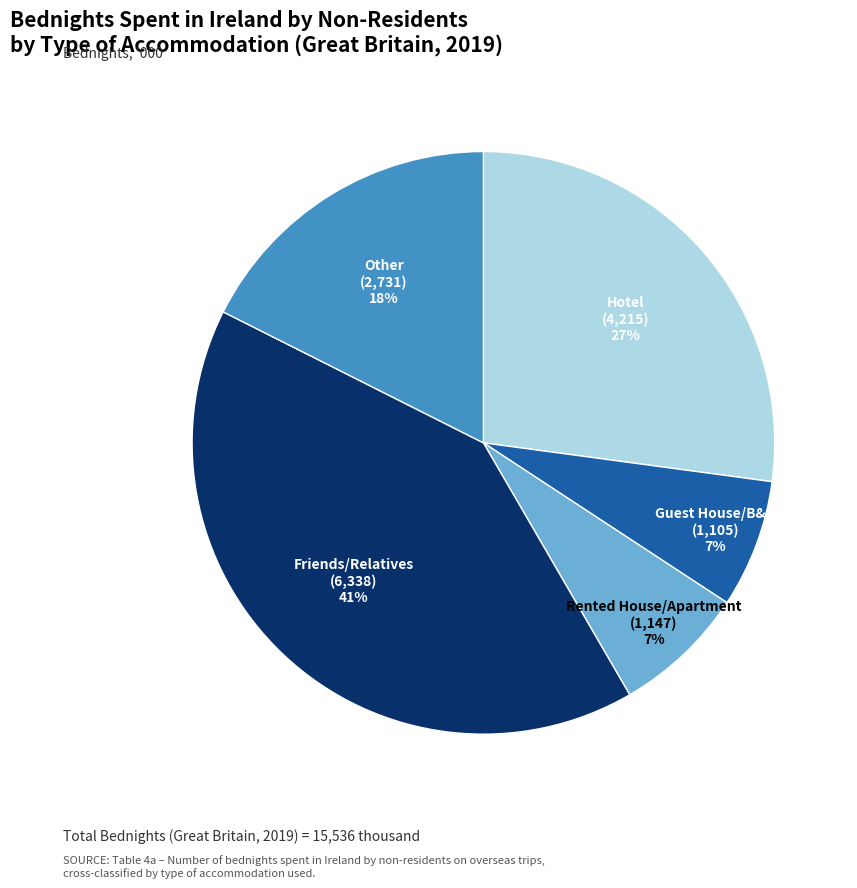

Does any single category account for the majority?

No